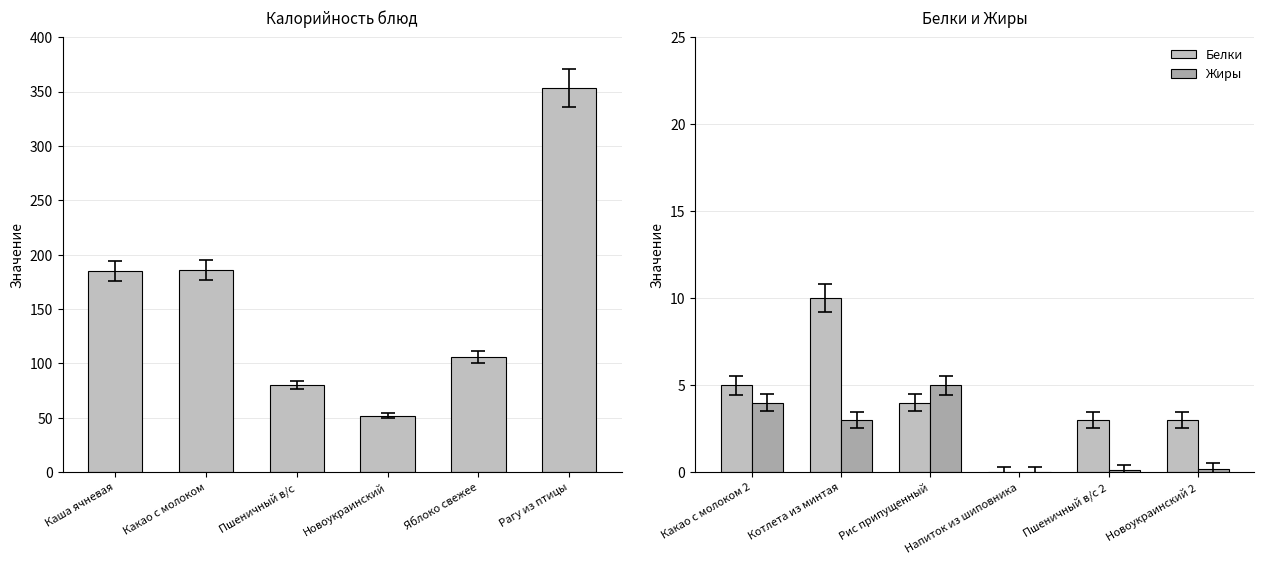

Which series changed the most between Какао с молоком and Яблоко свежее?

Калорийность